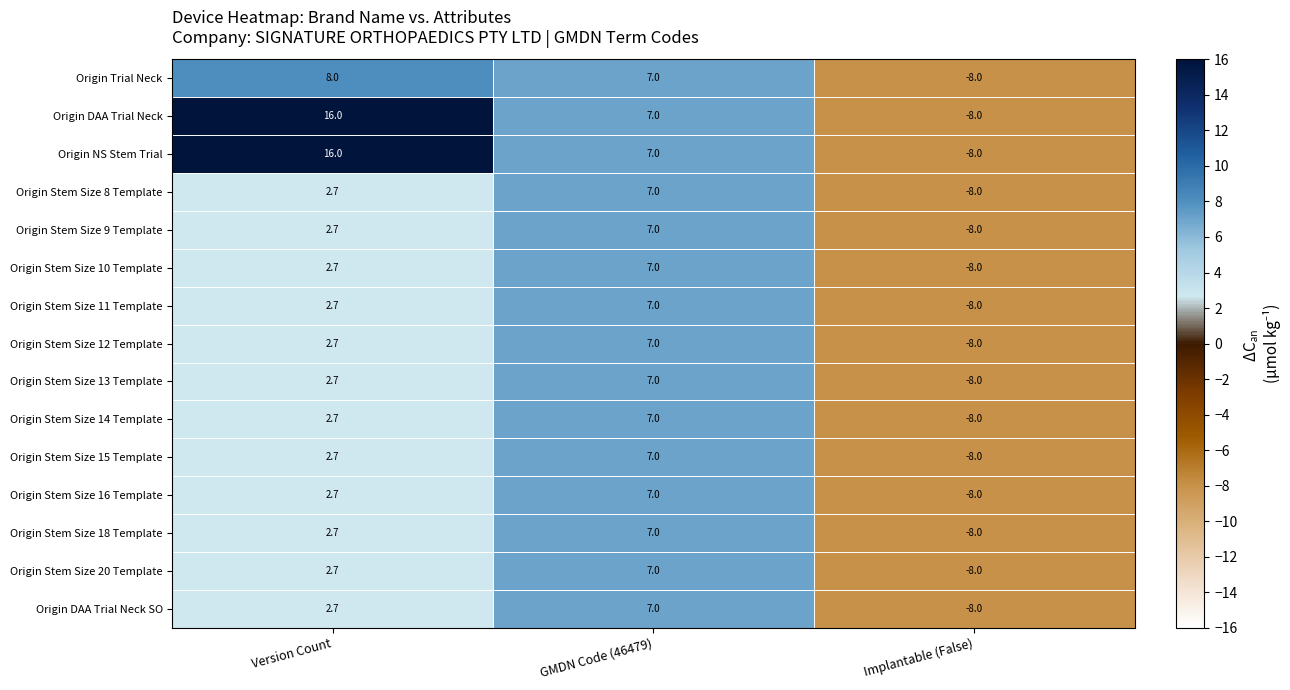

At which label does Origin Stem Size 10 Template reach its minimum?

Implantable (False)